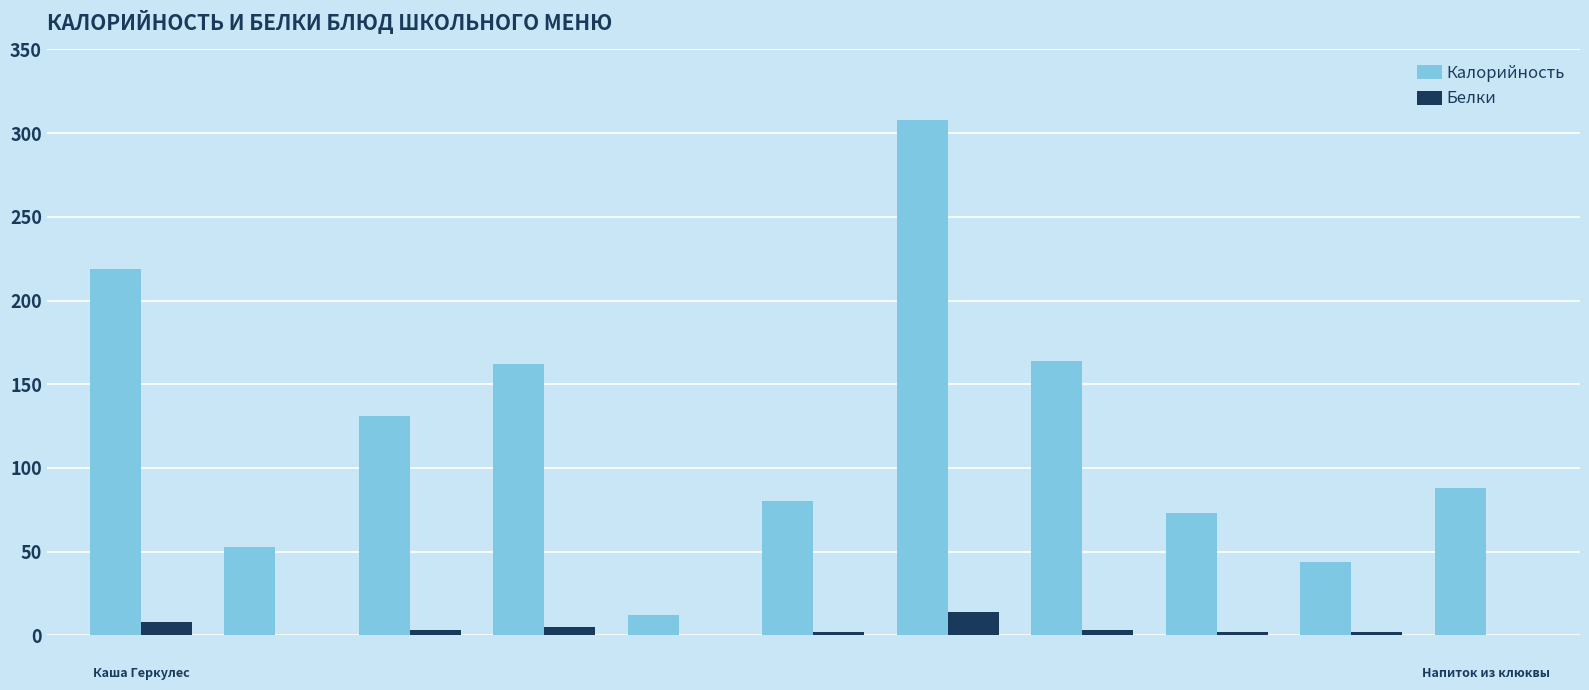

What is the highest value of the Калорийность series?

308